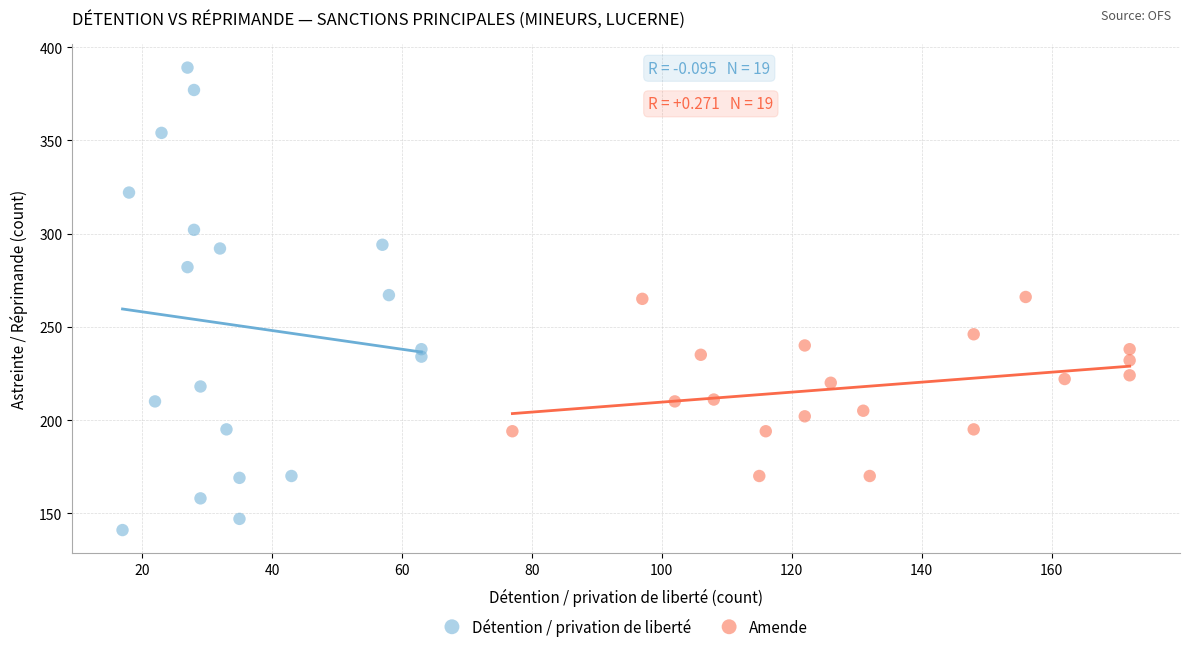

Which series reaches the minimum Y coordinate?

Détention / privation de liberté